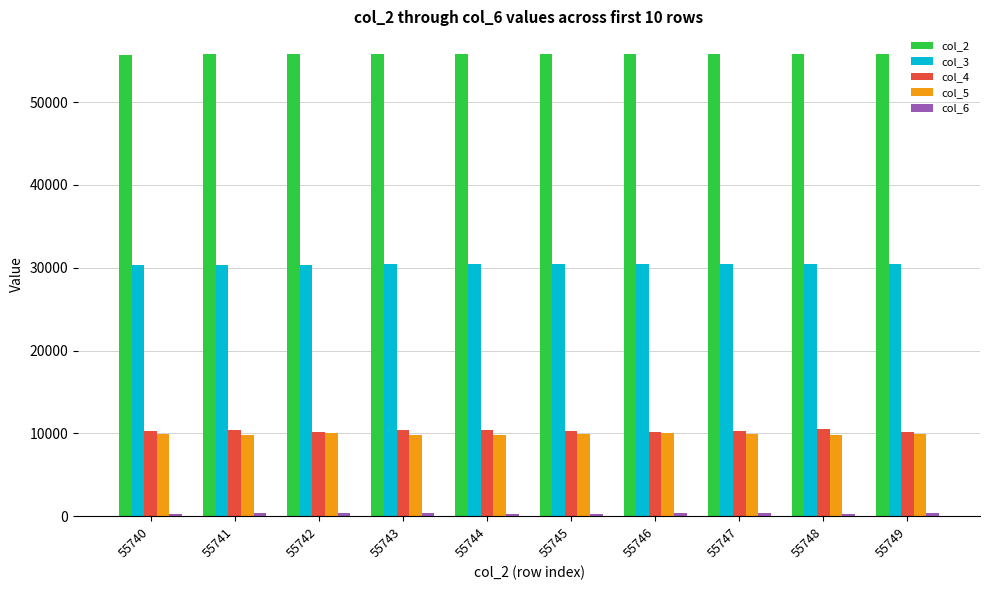

The value of col_3 at 55748 is 30451. True or false?

True